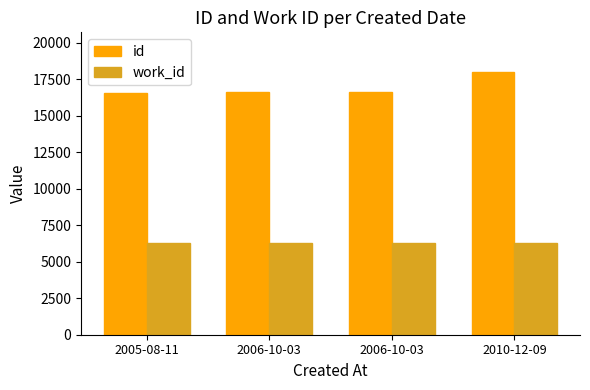

Is the value of id at 2006-10-03 greater than the value of work_id at 2006-10-03?

Yes